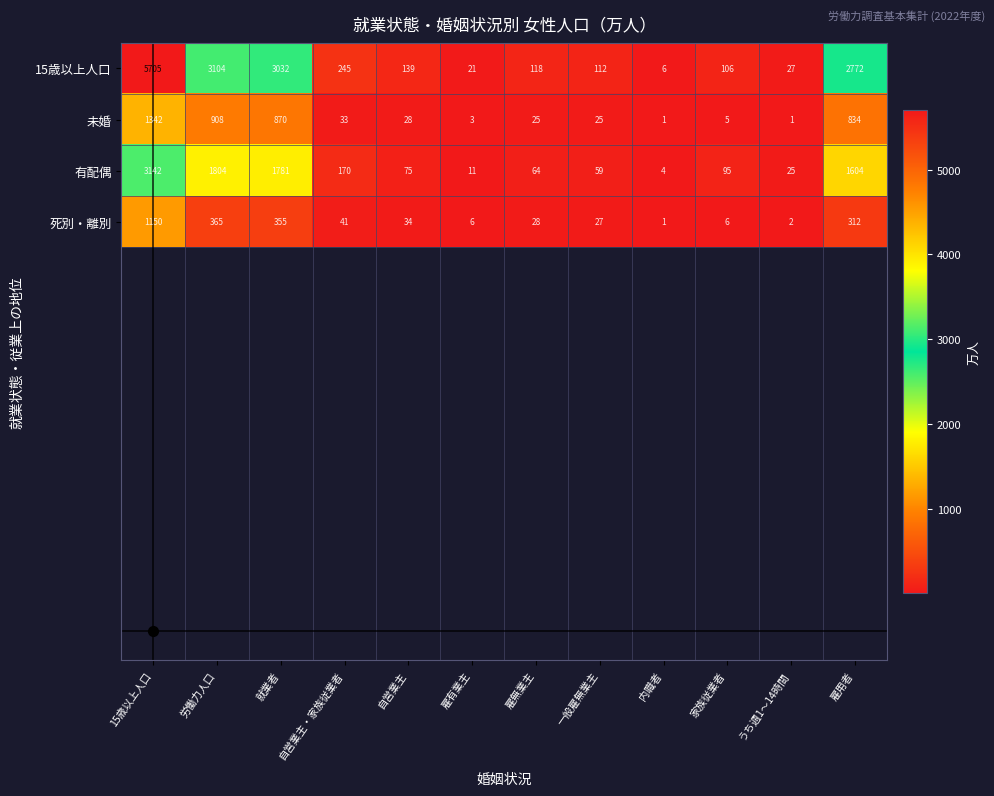

Which series has the largest total across all categories?

15歳以上人口